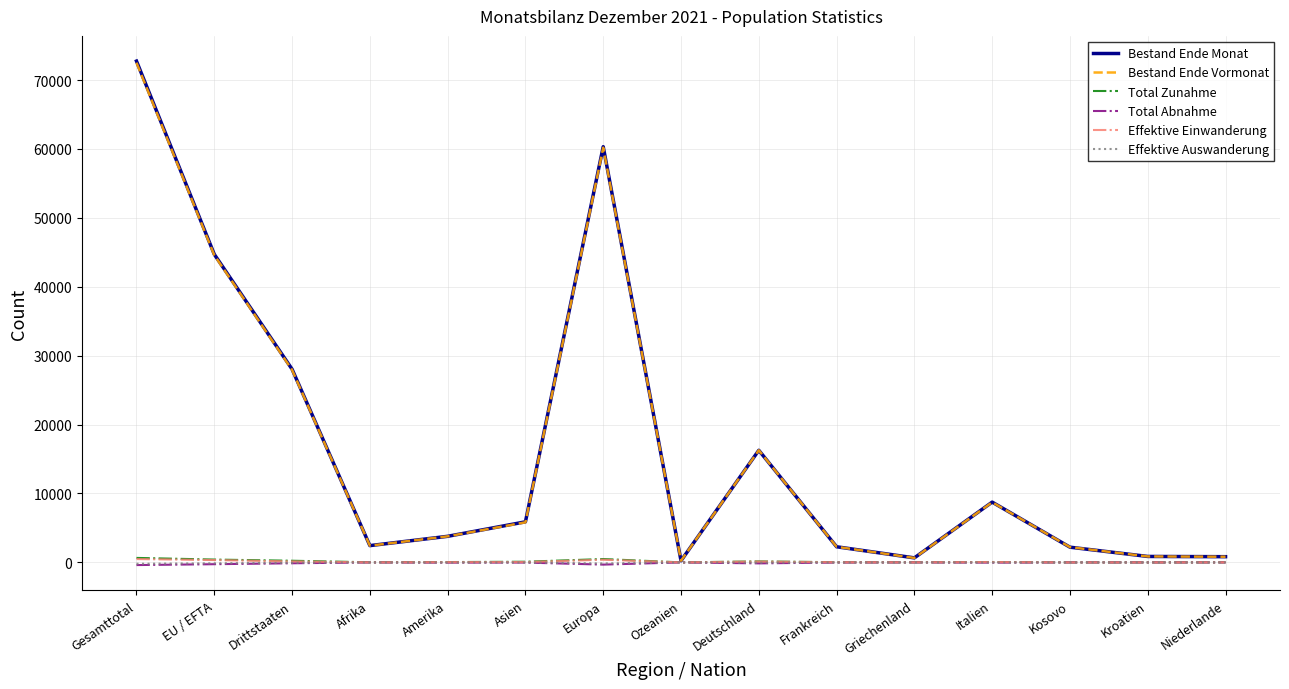

What is the maximum value shown in the chart?

72745